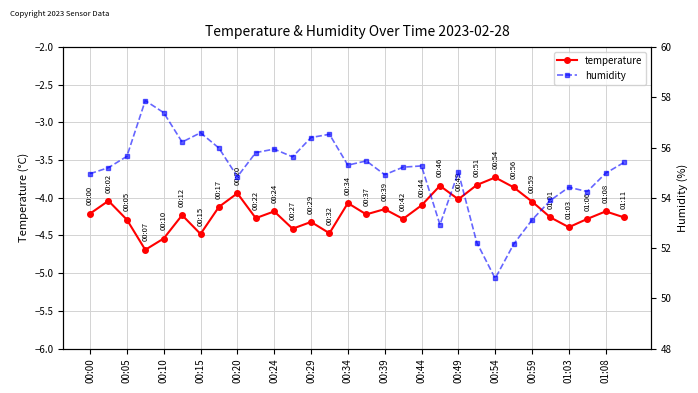

What is the minimum value for temperature?

-4.7